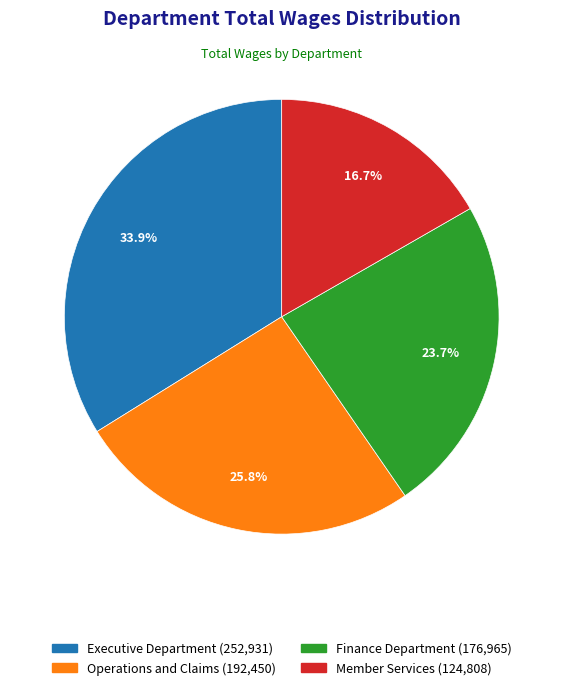

Does any single category account for the majority?

No